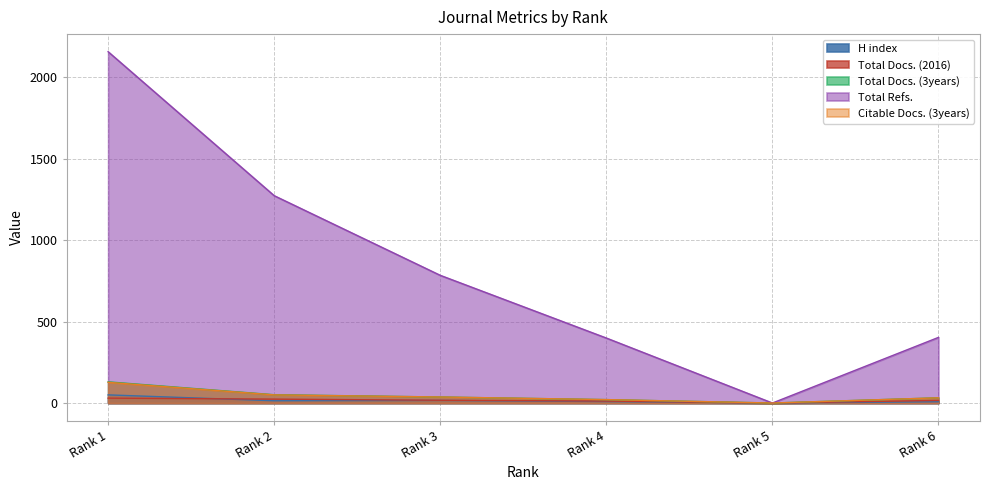

Is the value of Citable Docs. (3years) at Rank 2 greater than the value of Total Docs. (3years) at Rank 6?

Yes